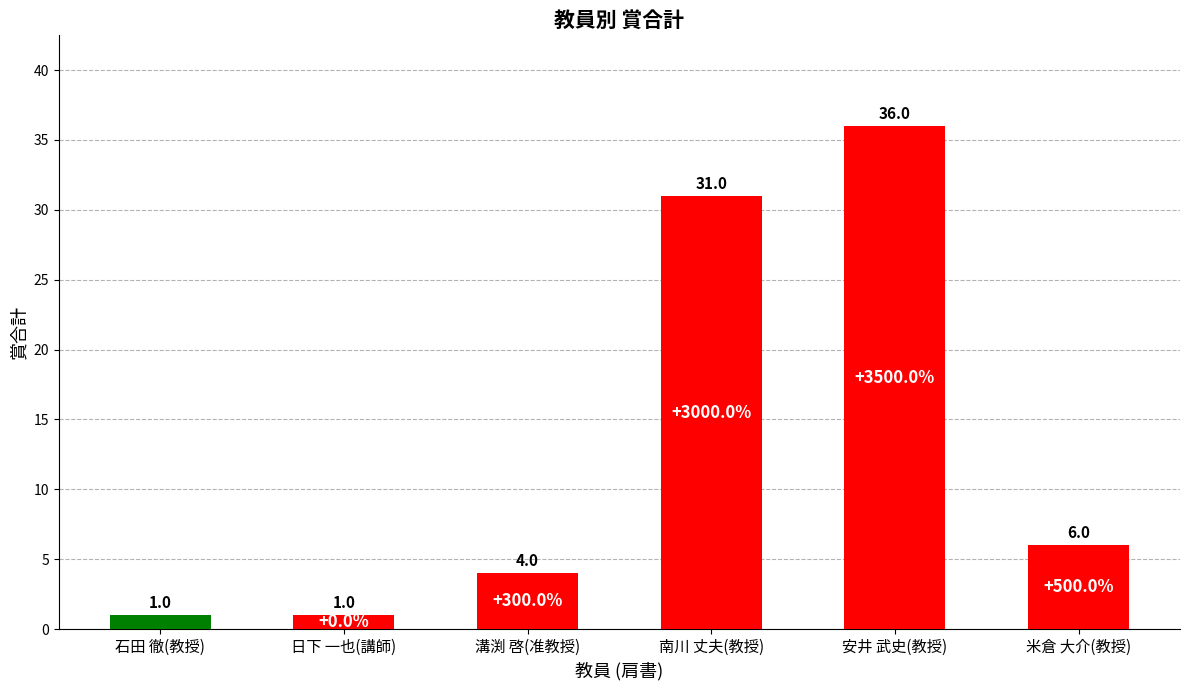

What is the value of the 4th bar from the left?

31